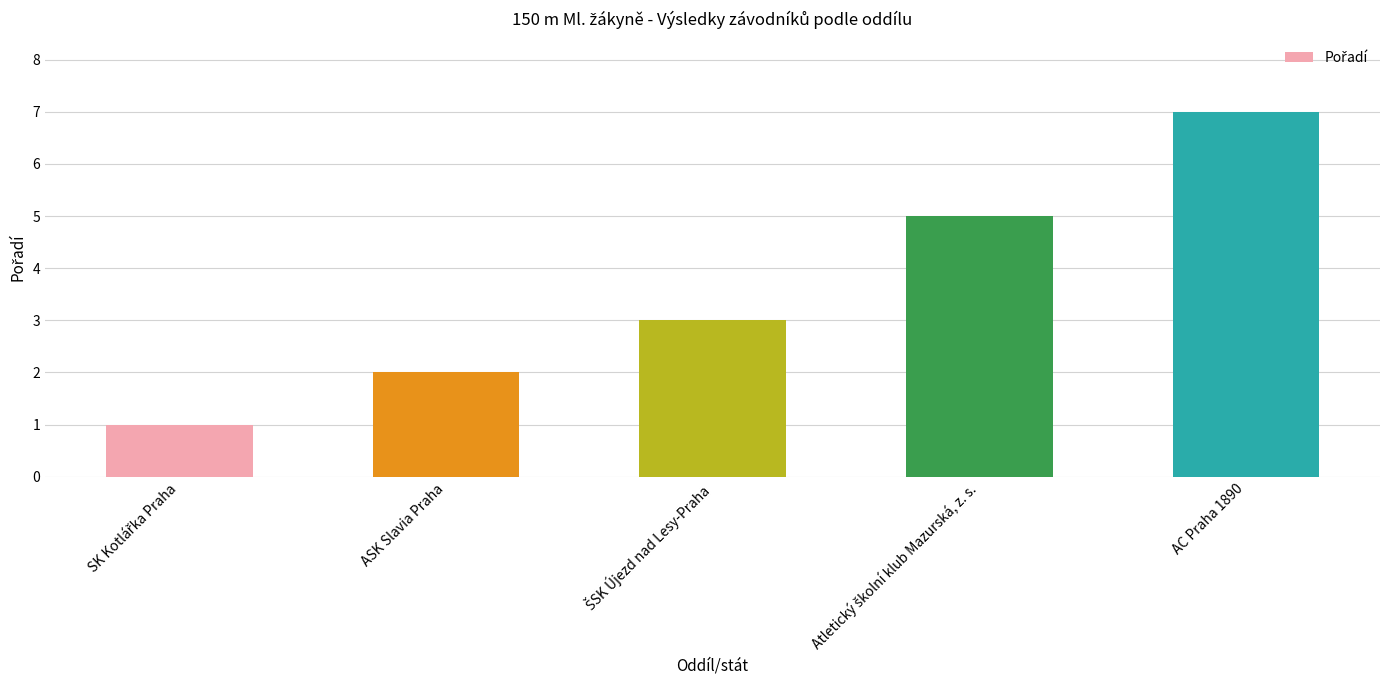

Which label corresponds to the largest value in the chart?

AC Praha 1890